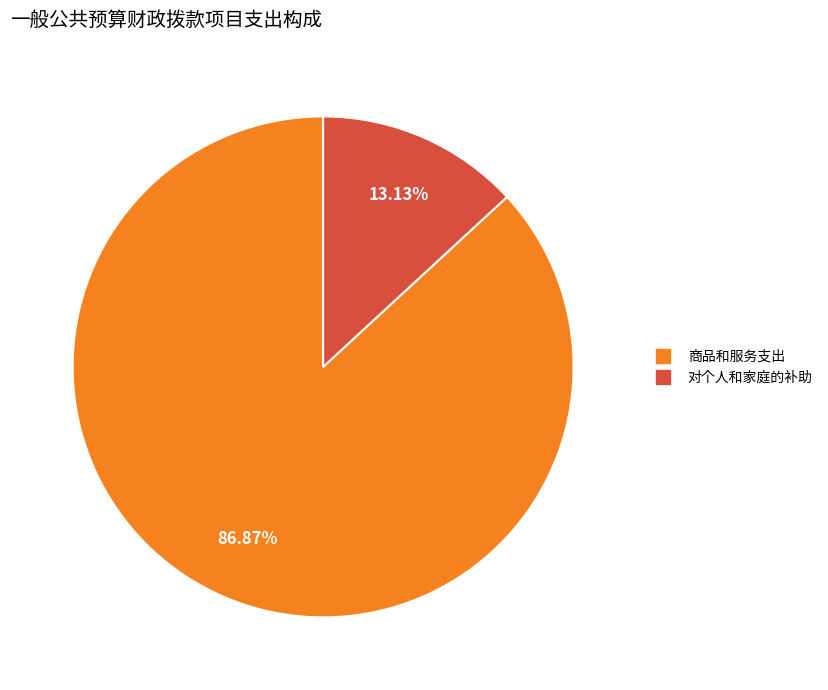

Does any single category account for the majority?

Yes